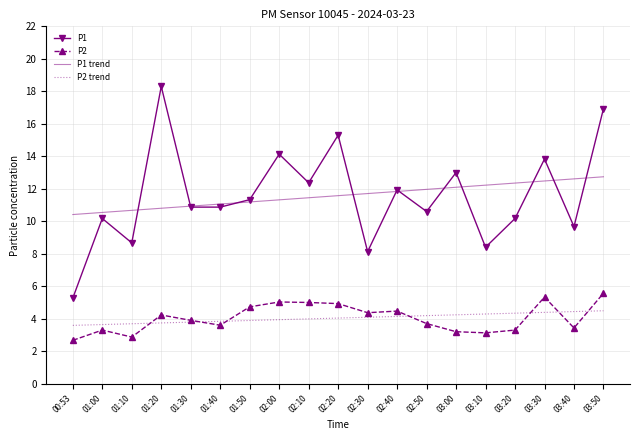

True or false: P2 trend and P1 trend cross at least once.

False